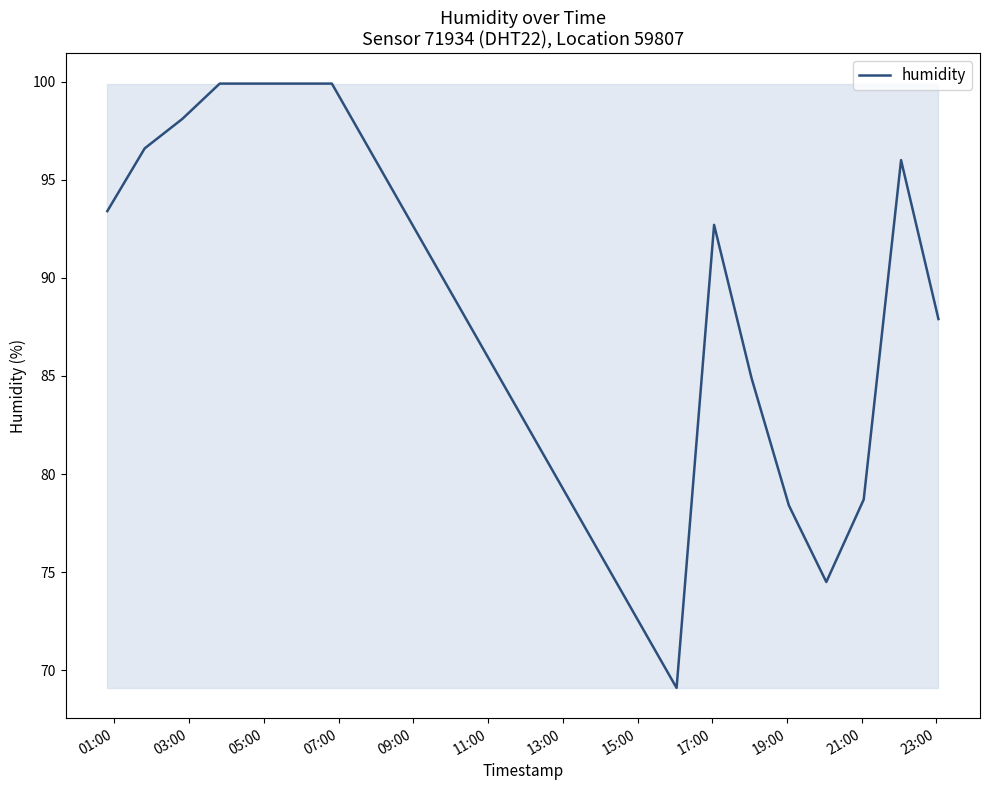

What is the difference between the maximum and minimum values?

30.8